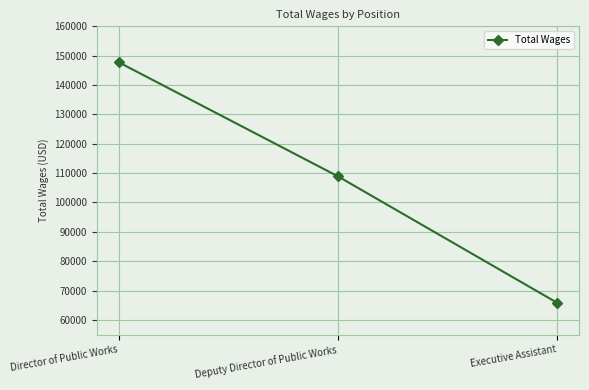

What is the label of the 3rd point from the left?

Executive Assistant